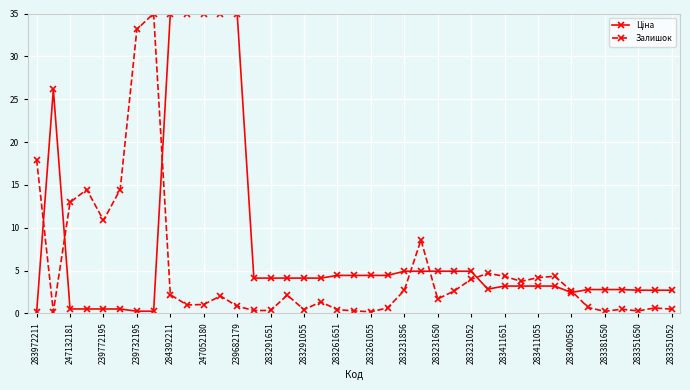

True or false: Залишок has more than 0 points higher than both neighbors.

True